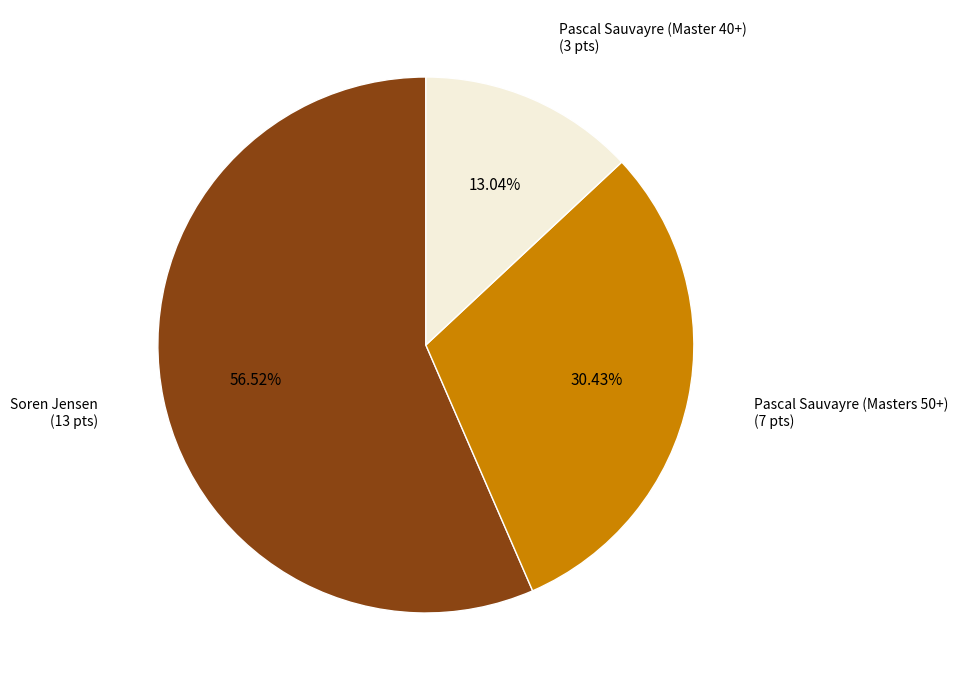

How much of the chart is everything except Pascal Sauvayre (Master 40+)?

87.0%